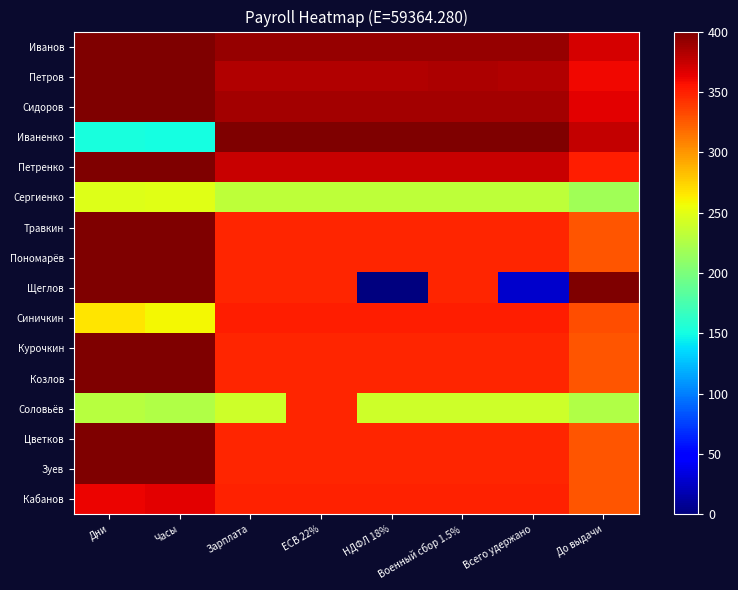

What is the total value across all series at Всего удержано?

5221.7